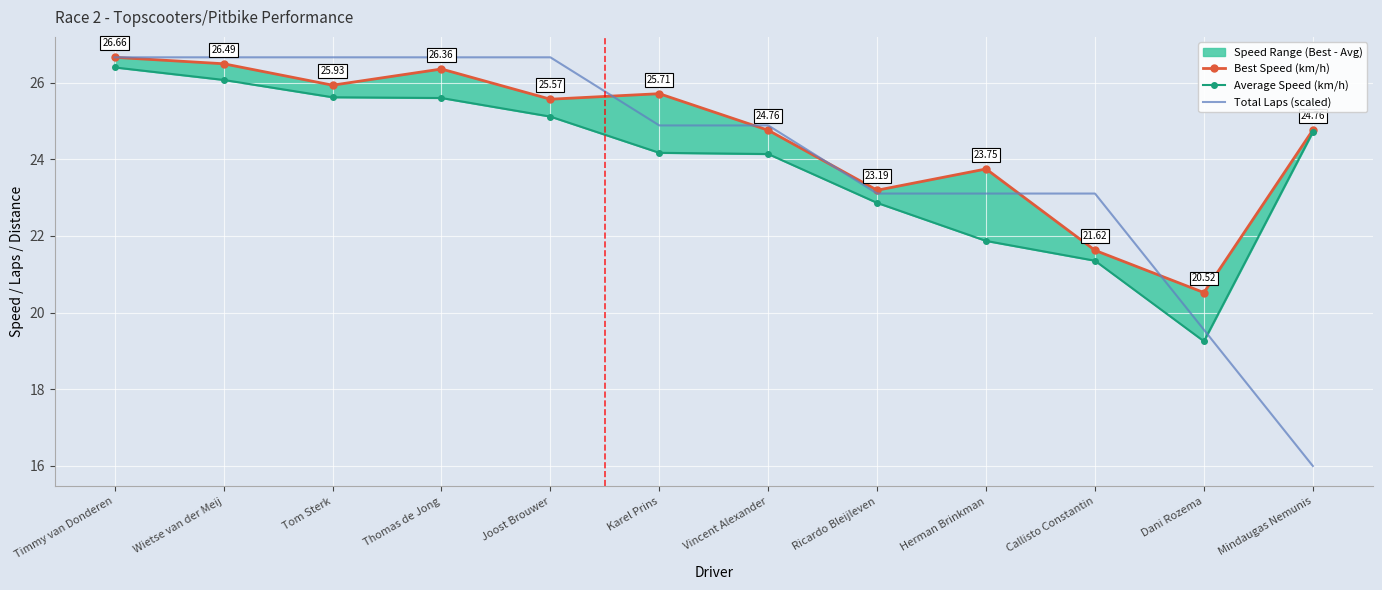

How many values in the Best Speed (km/h) series are below 25?

6